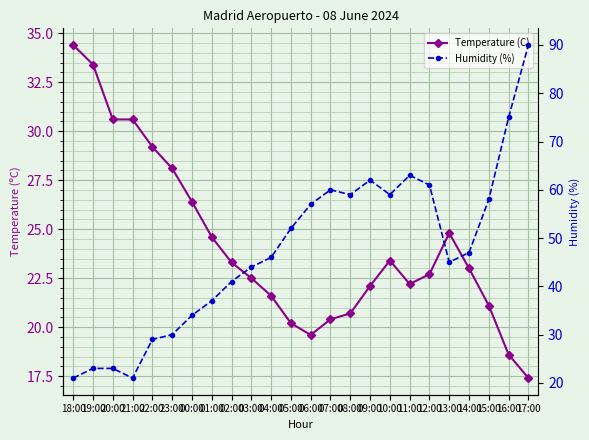

What is the maximum value for Temperature (C)?

34.4